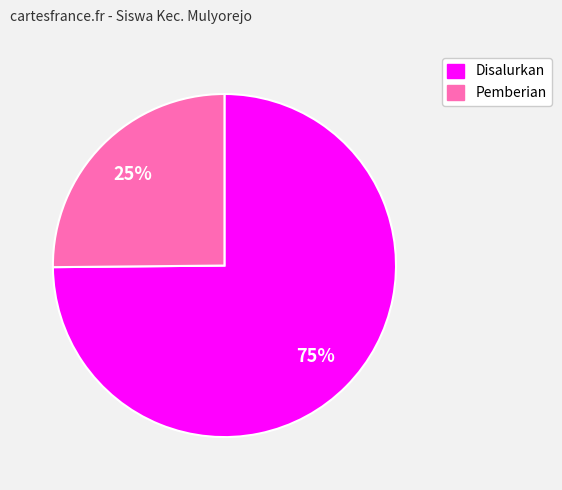

Count the number of slices in the pie.

2